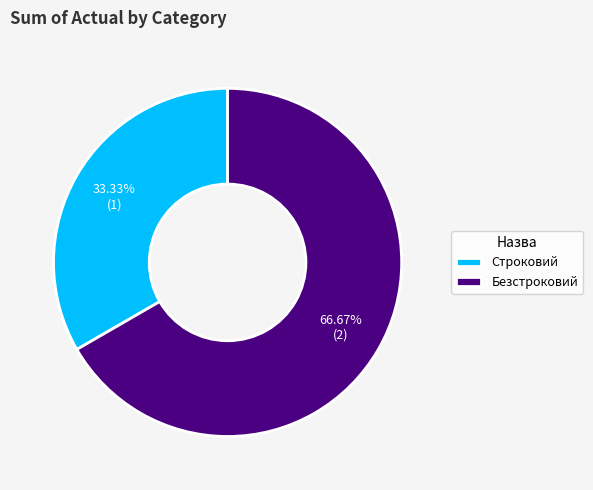

Is it true that Безстроковий is 77% of the pie?

False